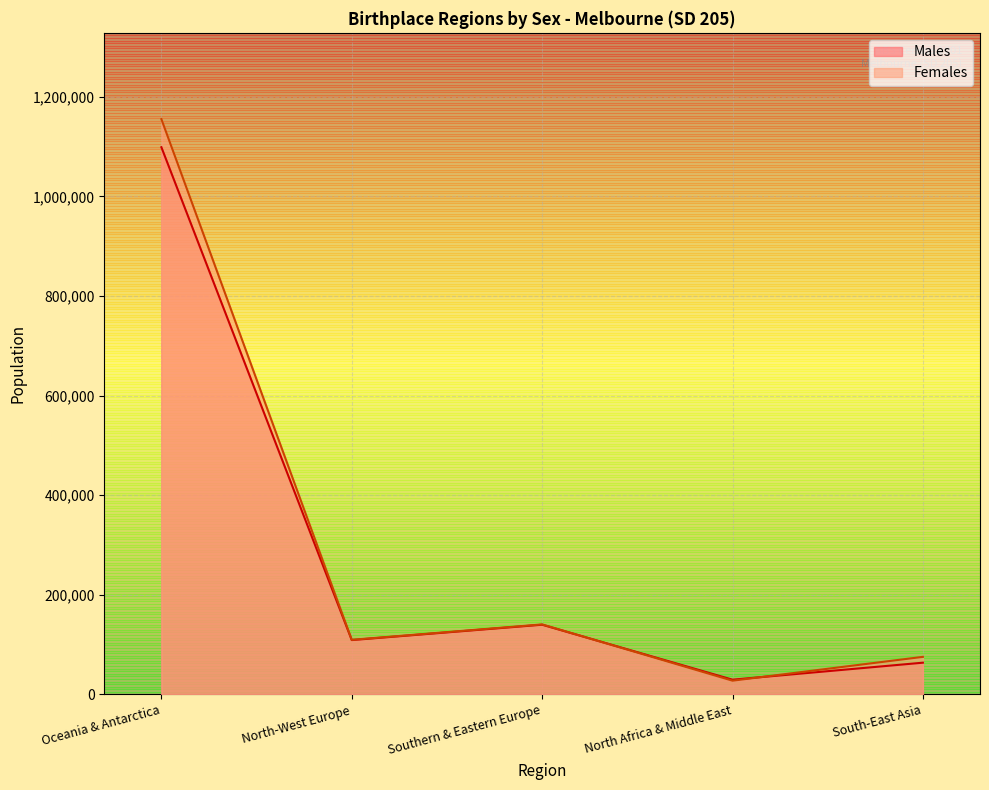

Reading left to right, list all the values displayed in this chart.

Males: Oceania & Antarctica=1098909	North-West Europe=109280	Southern & Eastern Europe=140110	North Africa & Middle East=29756	South-East Asia=63879
Females: Oceania & Antarctica=1155276	North-West Europe=109799	Southern & Eastern Europe=140737	North Africa & Middle East=27732	South-East Asia=75579